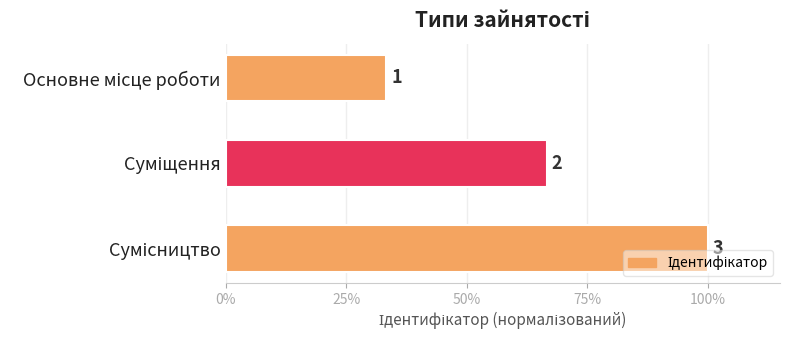

What is the difference between the maximum and minimum values?

0.7